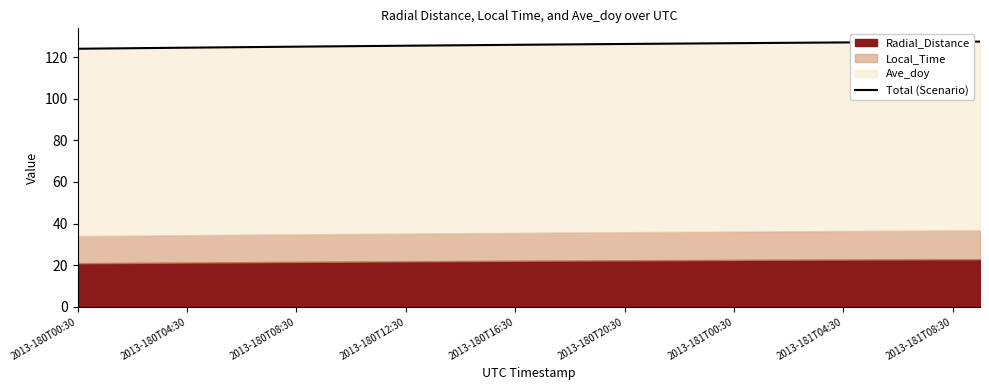

Is it true that the value at 2013-180T20:30 is 69.0?

False